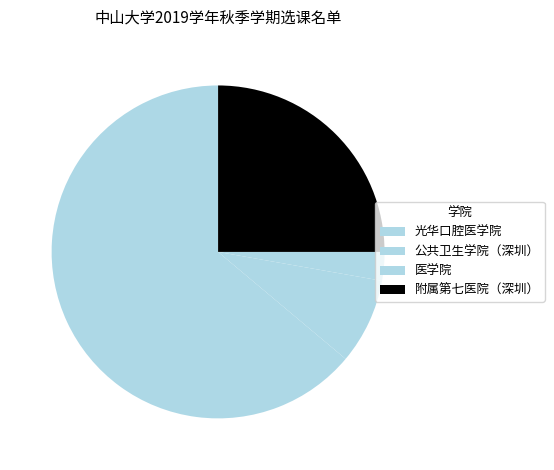

True or false: 光华口腔医学院 accounts for 78% of the total.

False